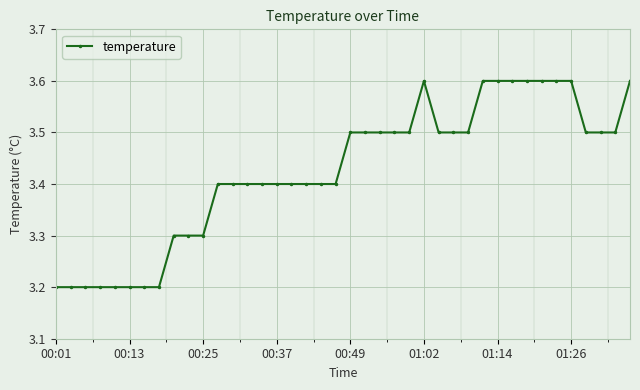

Count the values in the range 3 to 4.

40